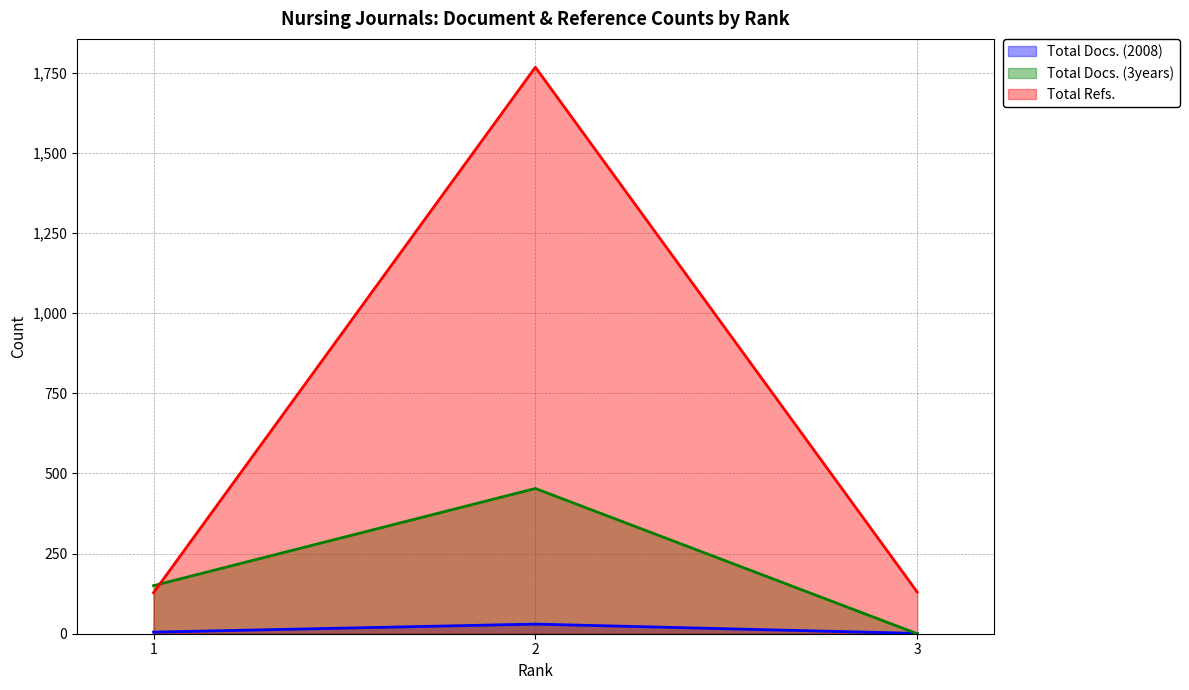

What is the total value across all series at 3?

131